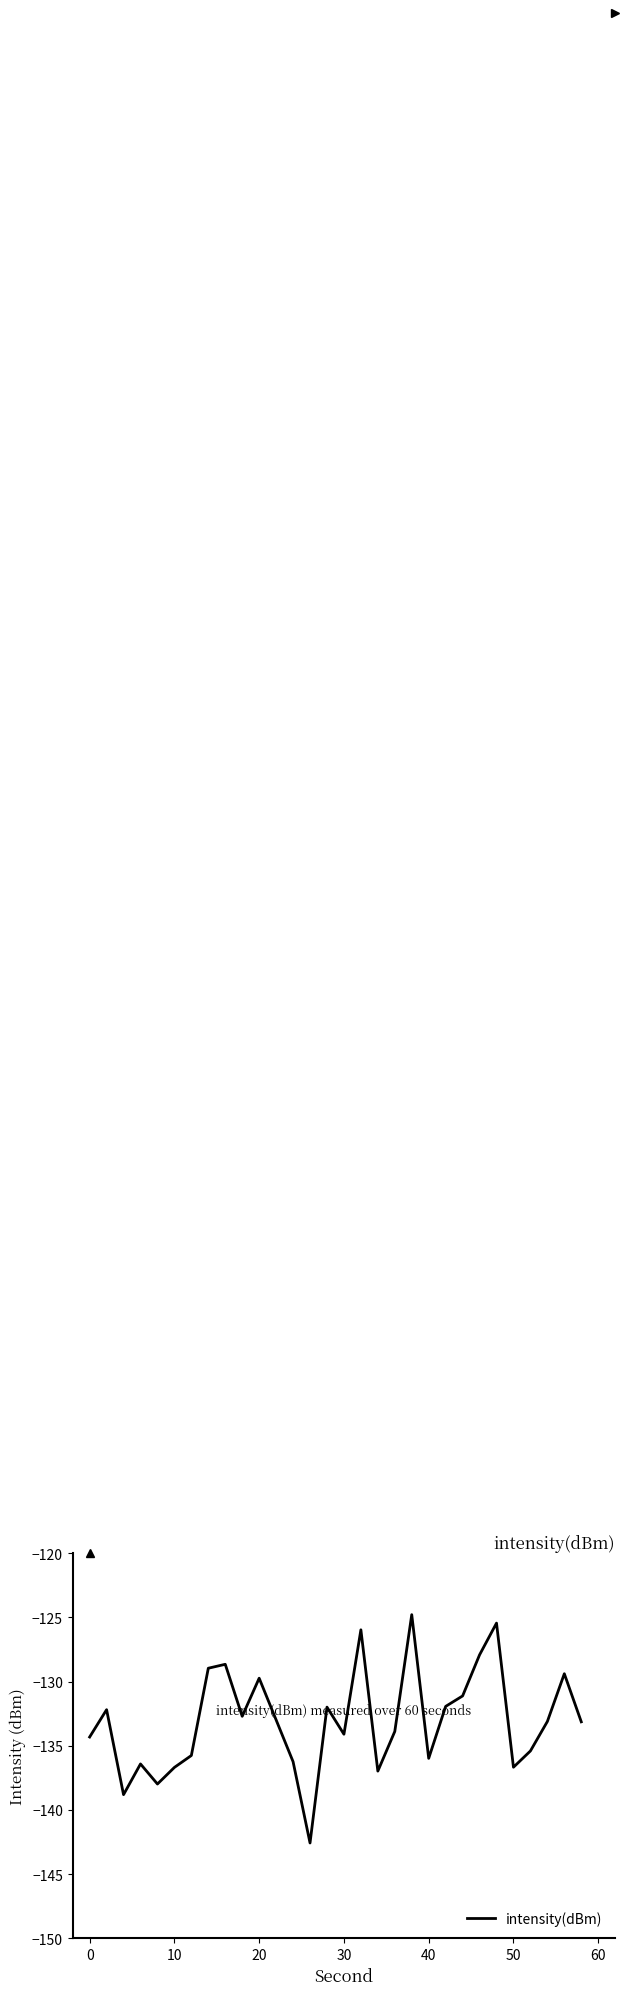

What is the minimum value shown in the chart?

-142.6